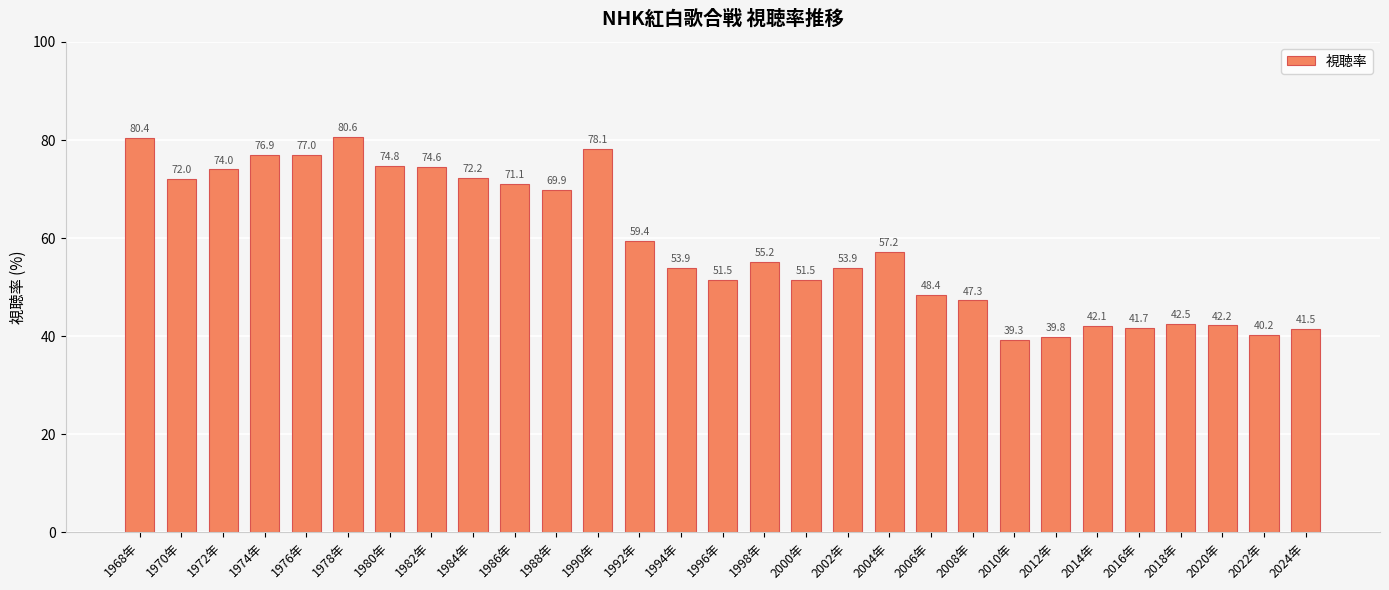

Does the chart contain any negative values?

No